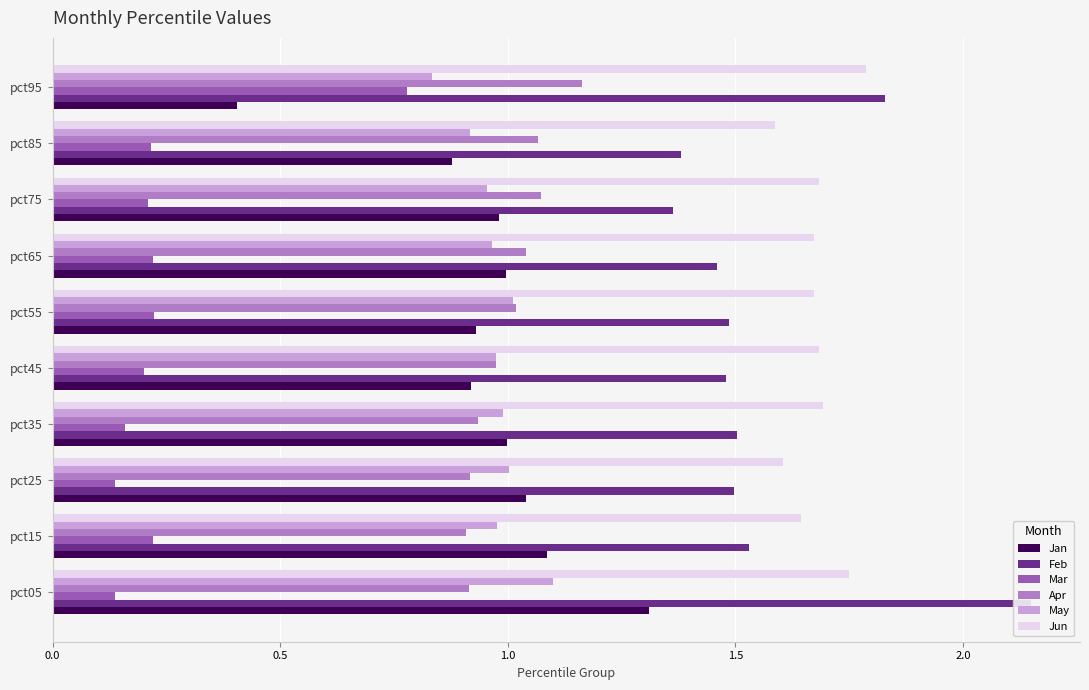

How many groups of bars are there?

10